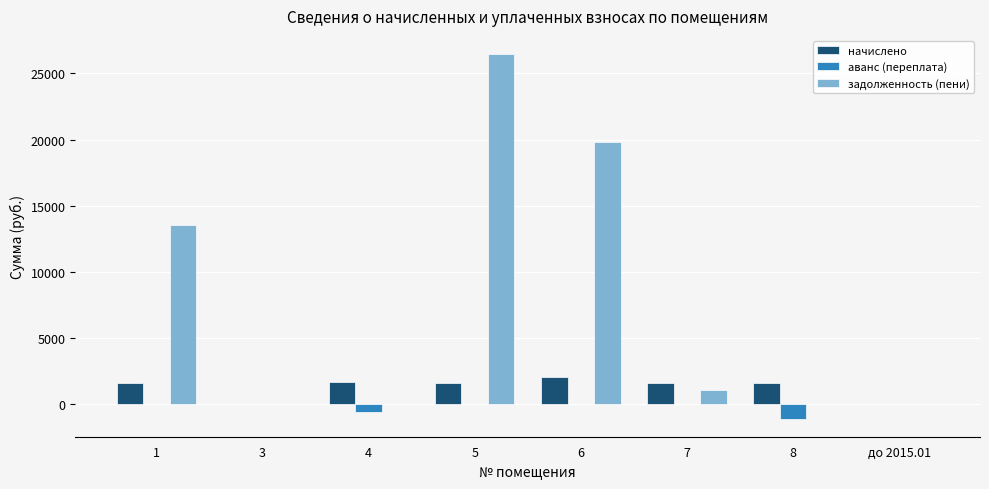

What is the sum of all задолженность (пени) values?

60924.1